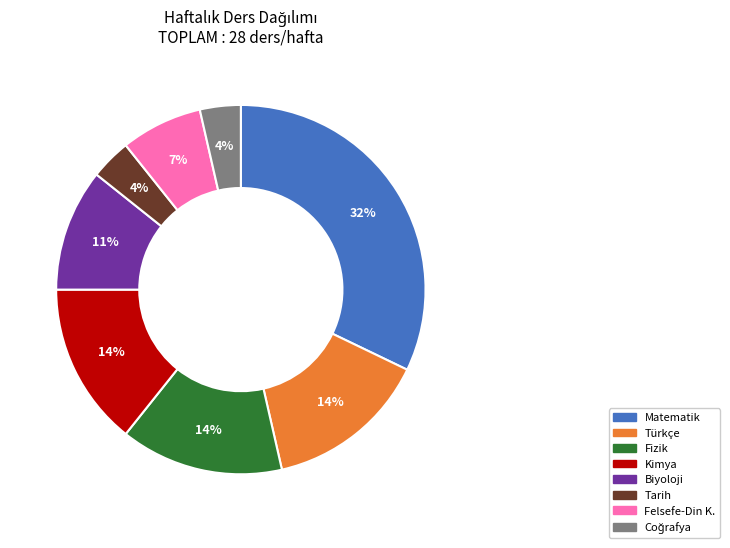

Do Kimya and Tarih together represent more than half of the pie?

No